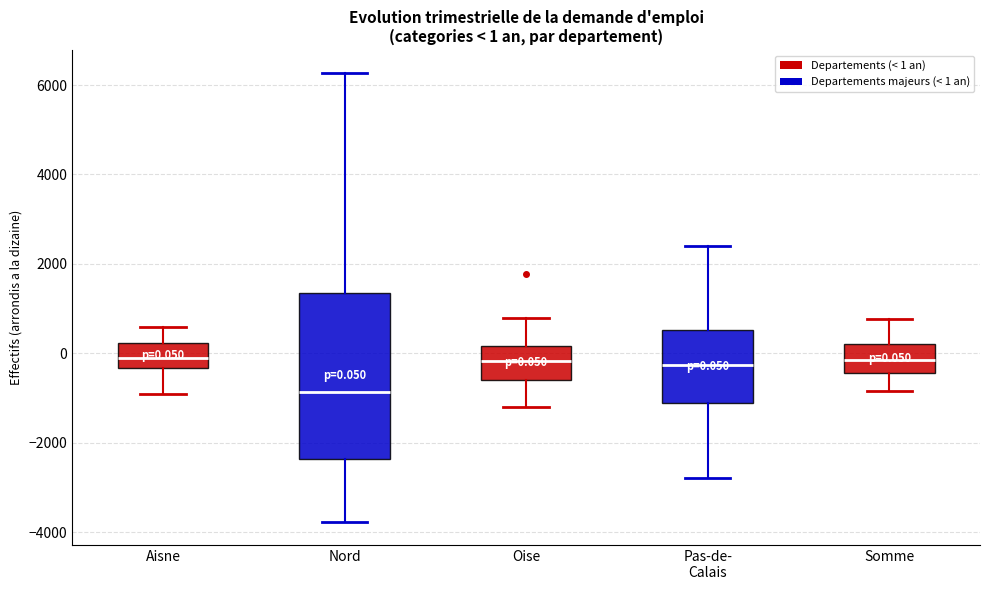

Which box's median line is the lowest?

Nord